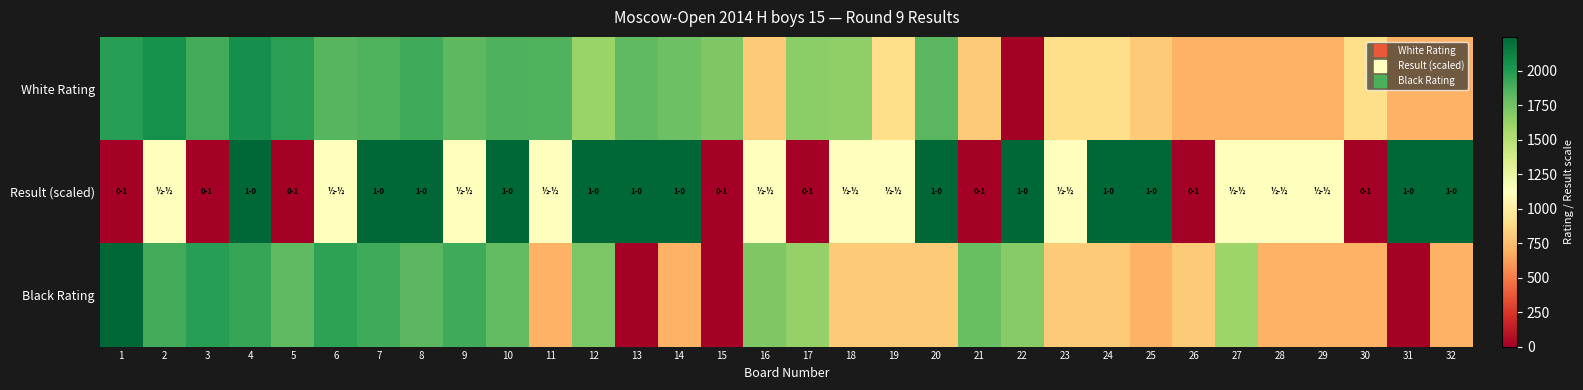

Which category has the lowest value across all series?

22